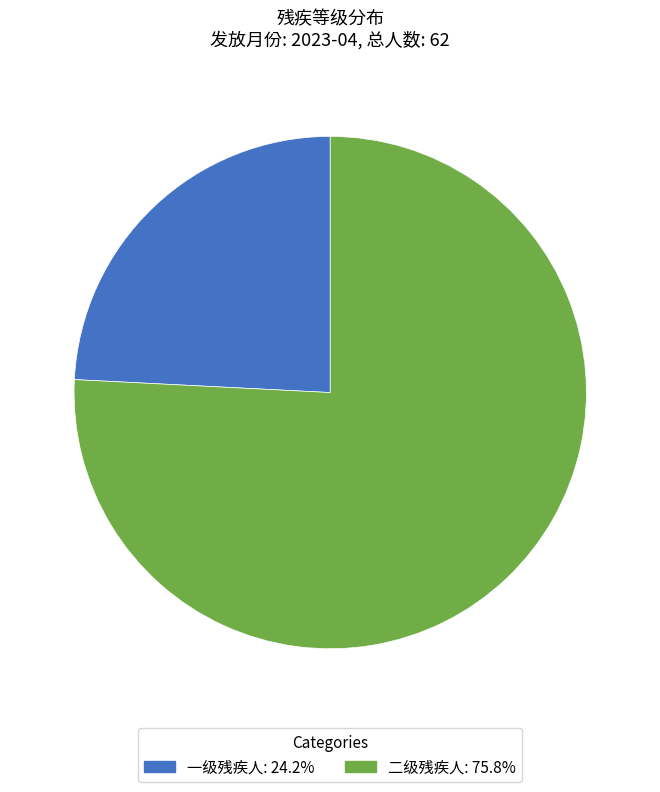

Rank the categories by value from lowest to highest.

一级残疾人, 二级残疾人